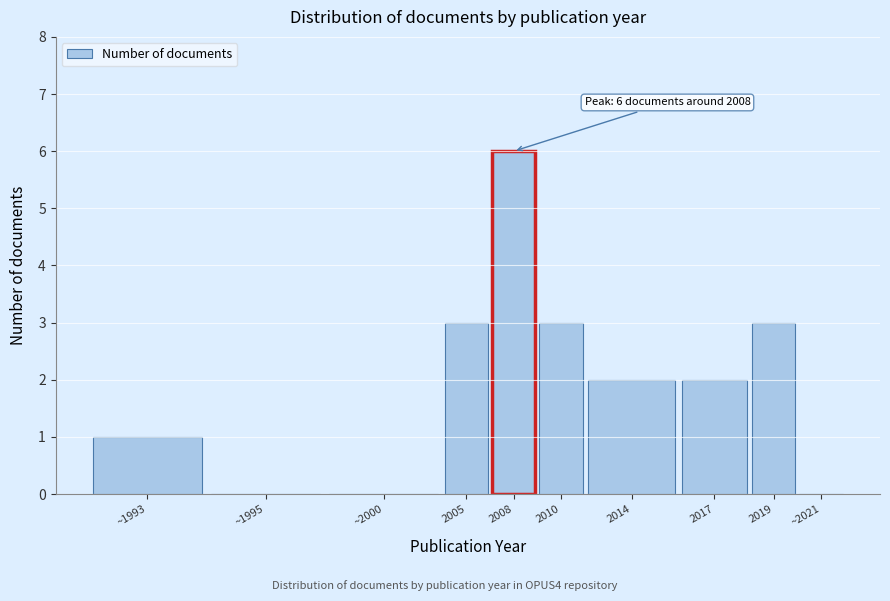

Reading left to right, list all the values displayed in this chart.

~1993=1	~1995=0	~2000=0	2005=3	2008=6	2010=3	2014=2	2017=2	2019=3	~2021=0